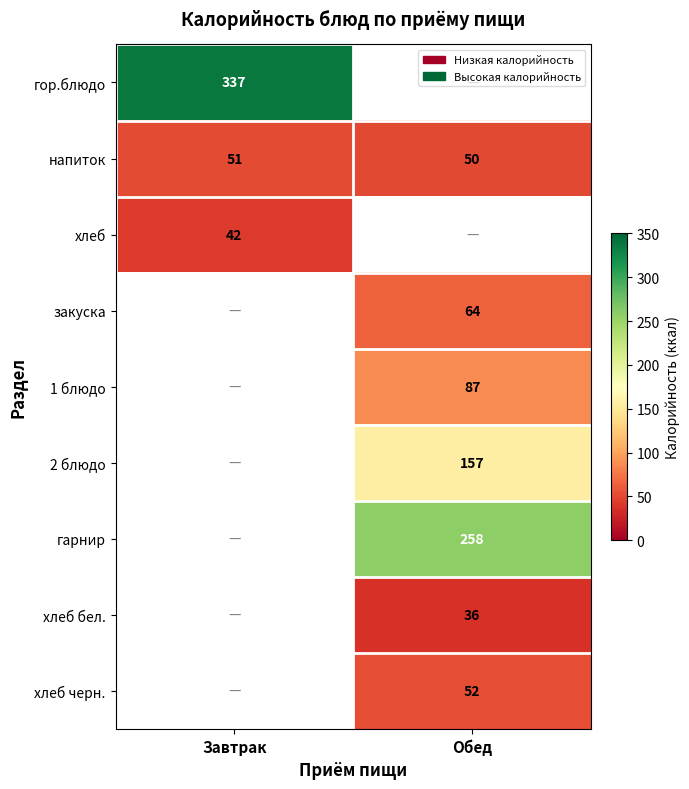

Is it true that 2 блюдо equals 157 at Обед?

True